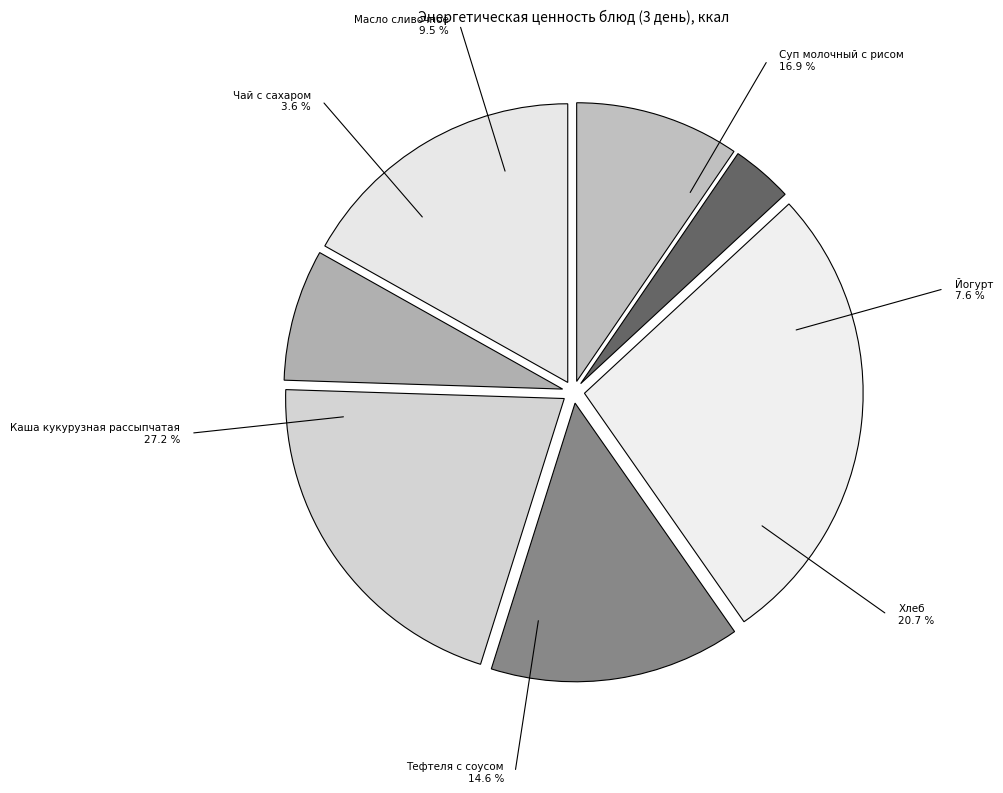

Which slice is the smallest?

Чай с сахаром